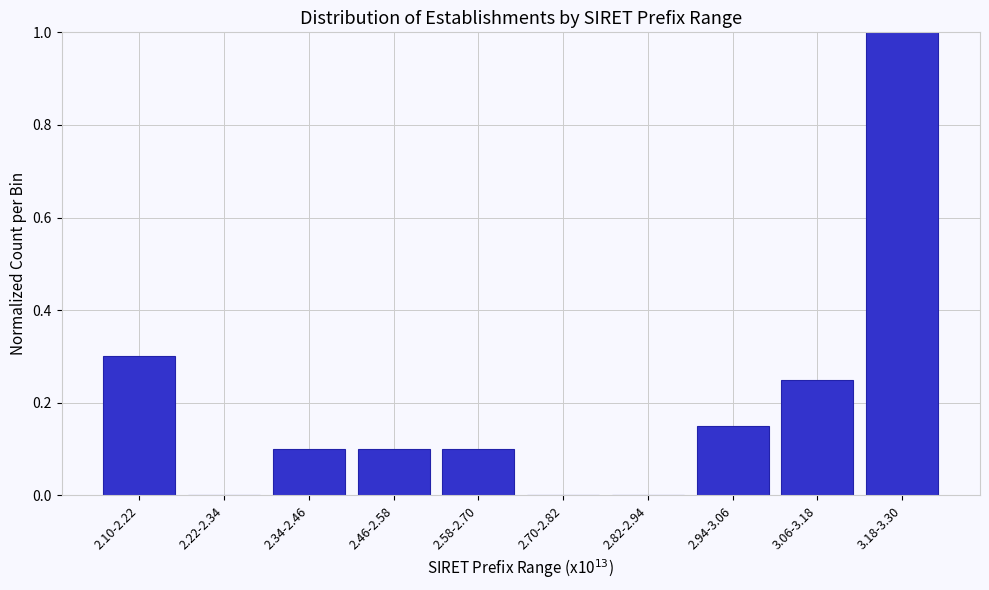

Which has a higher value, 2.94-3.06 or 2.10-2.22?

2.10-2.22